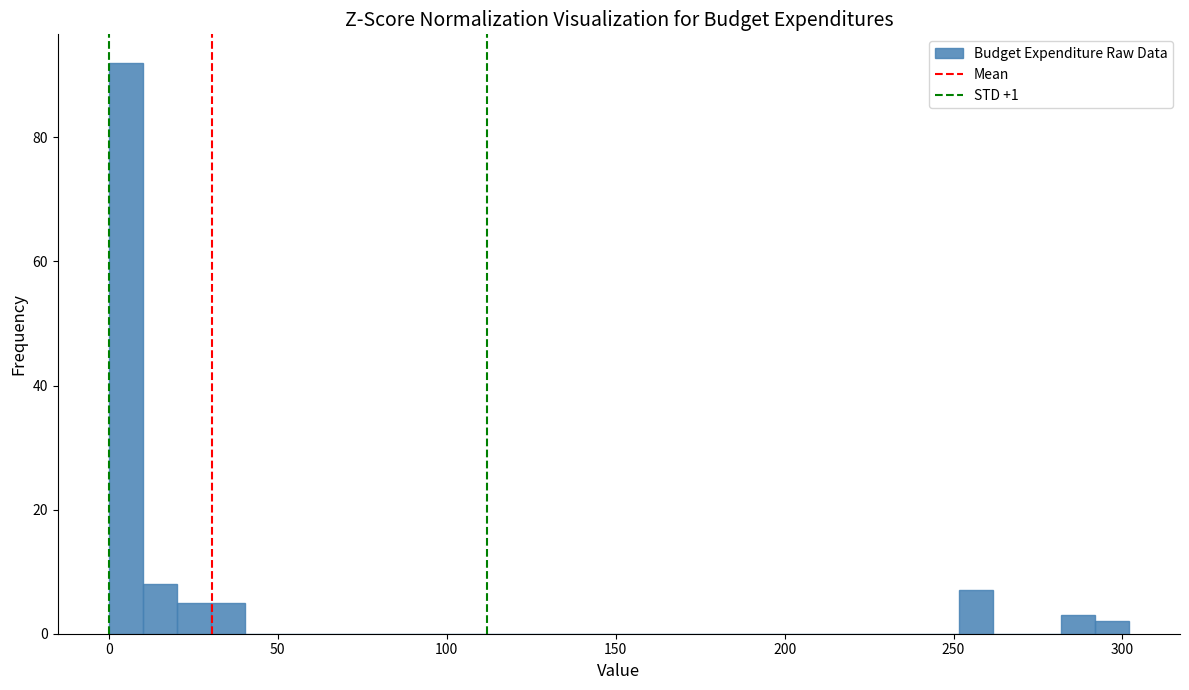

Around what value on the x-axis is the tallest bar? Give the approximate position of its centre, as read against the axis.

5